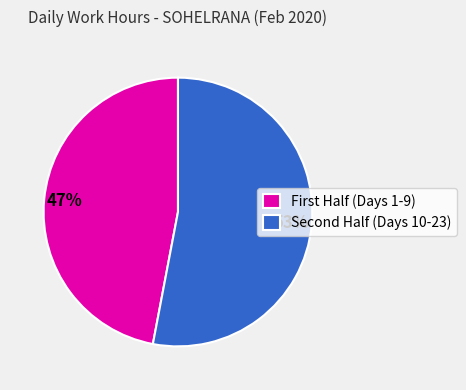

Is there any slice that represents more than half of the pie?

Yes